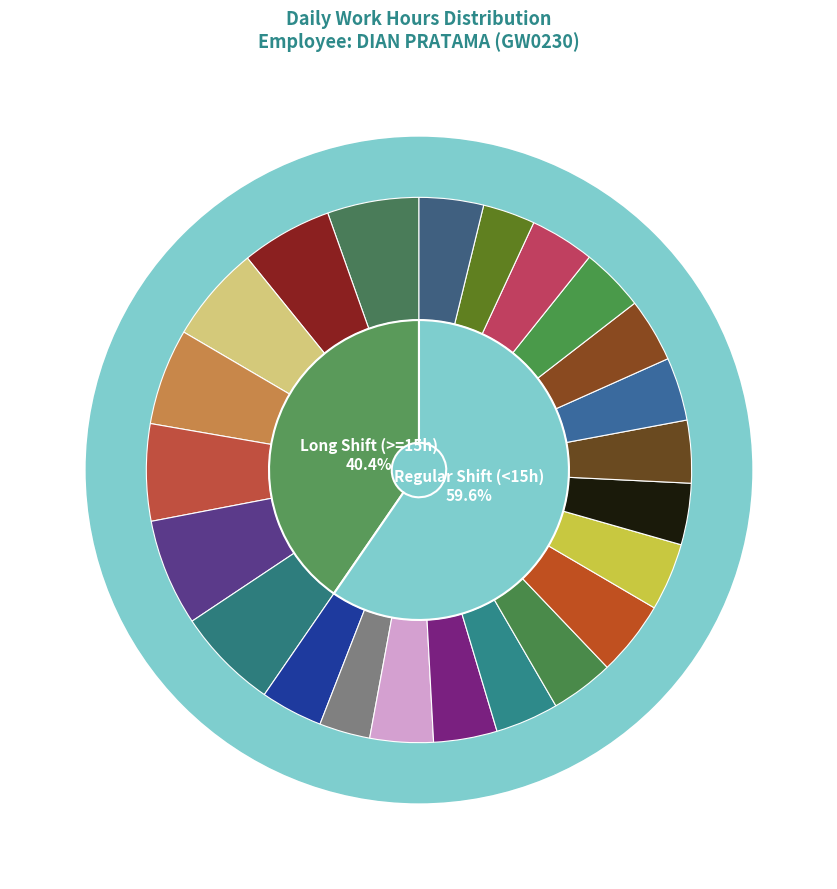

Is it true that Mon (10) is 6% of the pie?

True